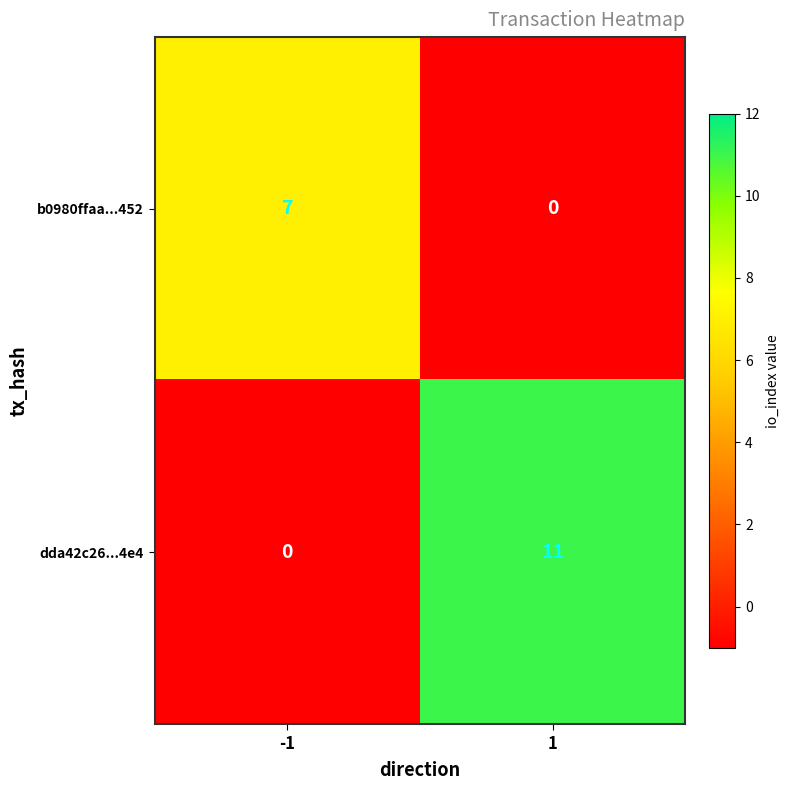

At -1, list the series in order from largest to smallest.

b0980ffaa...452, dda42c26...4e4